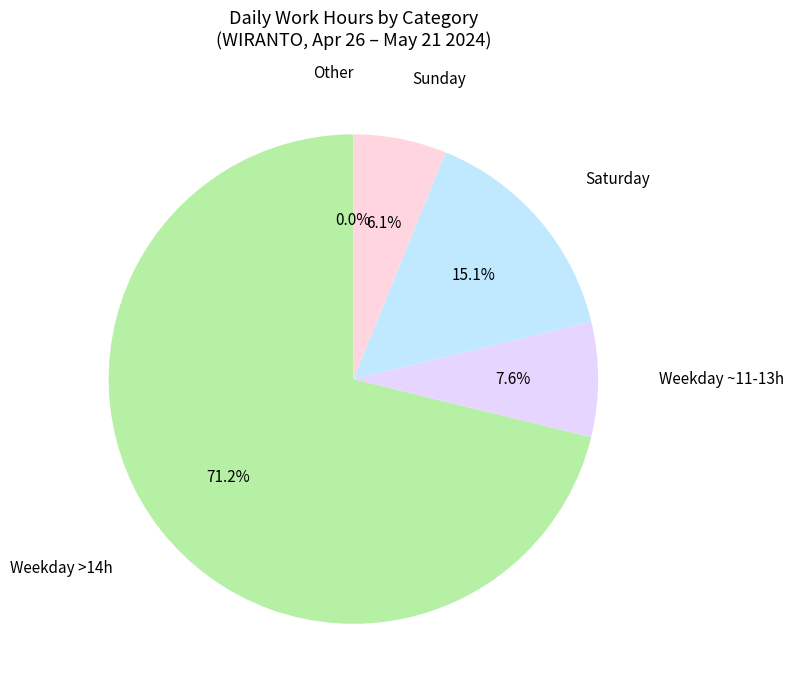

The Mon 20 slice represents 1% of the pie. True or false?

False